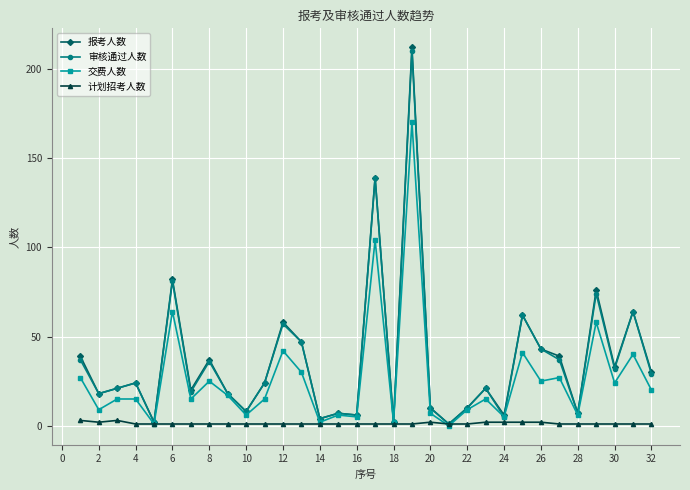

Which series has the widest spread of values?

报考人数